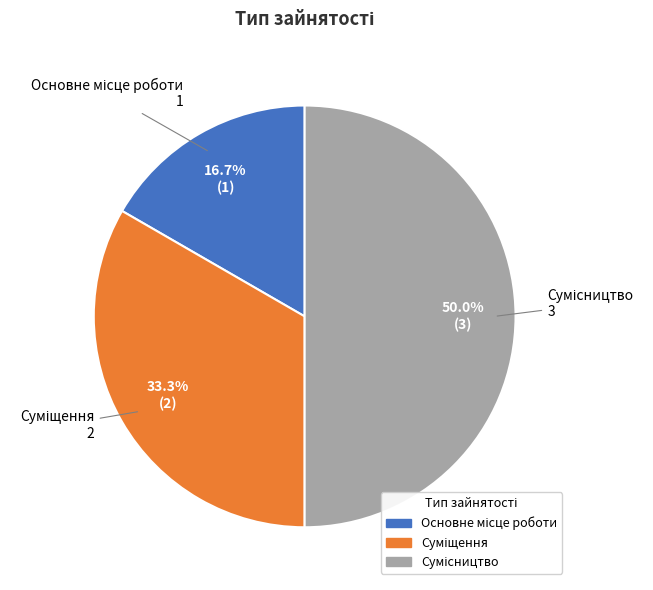

How many slices are in this pie chart?

3